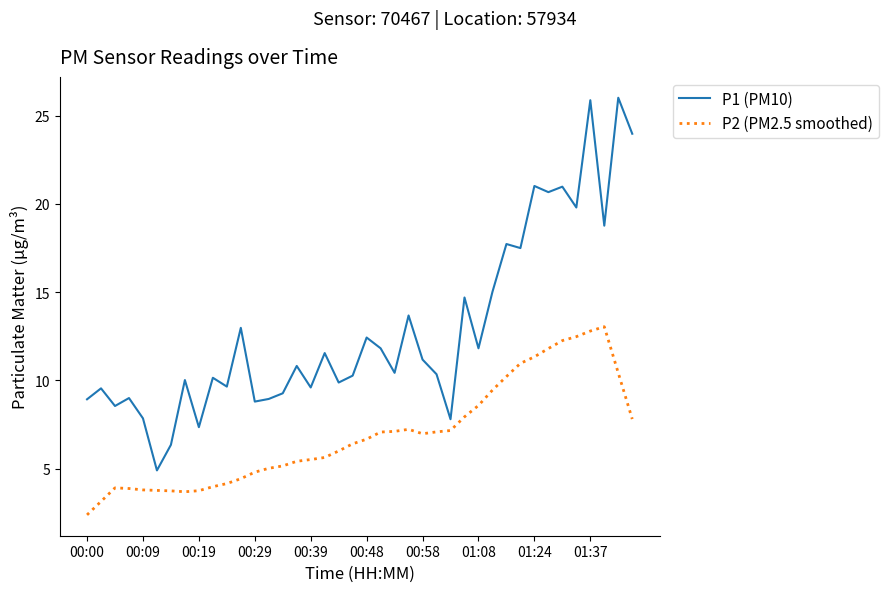

What is the maximum value for P2 (PM2.5 smoothed)?

13.0